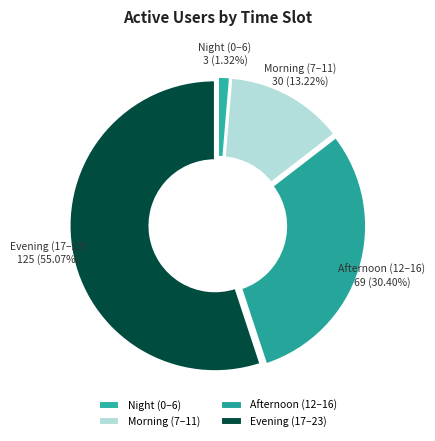

To the nearest percent, what is the difference between the largest and smallest slice percentages?

54%